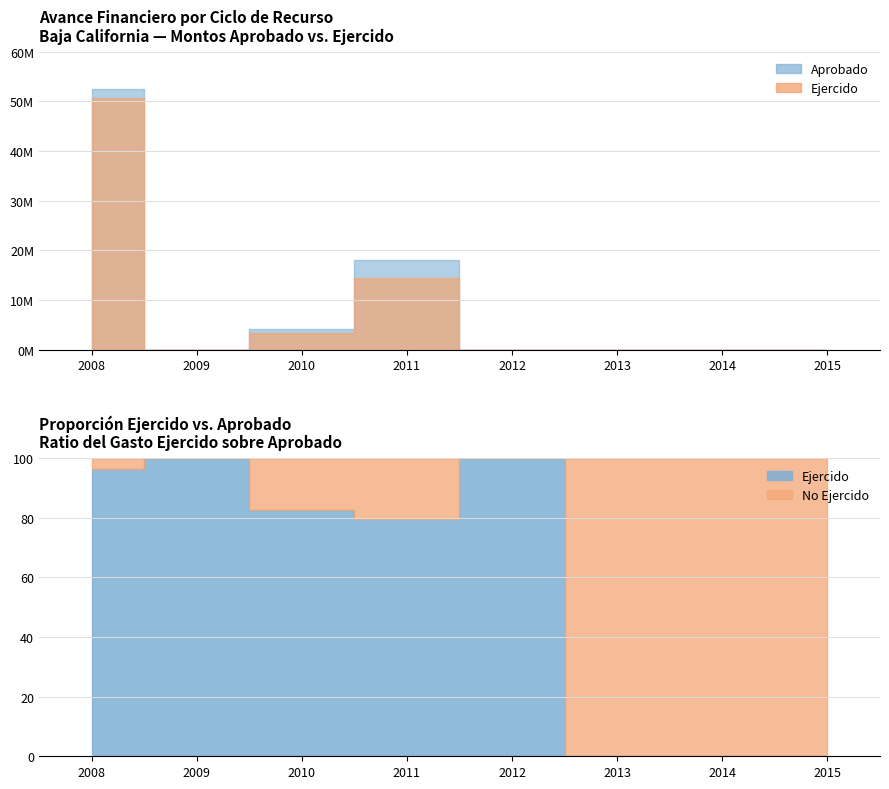

At how many categories does at least one series exceed 6284022?

2